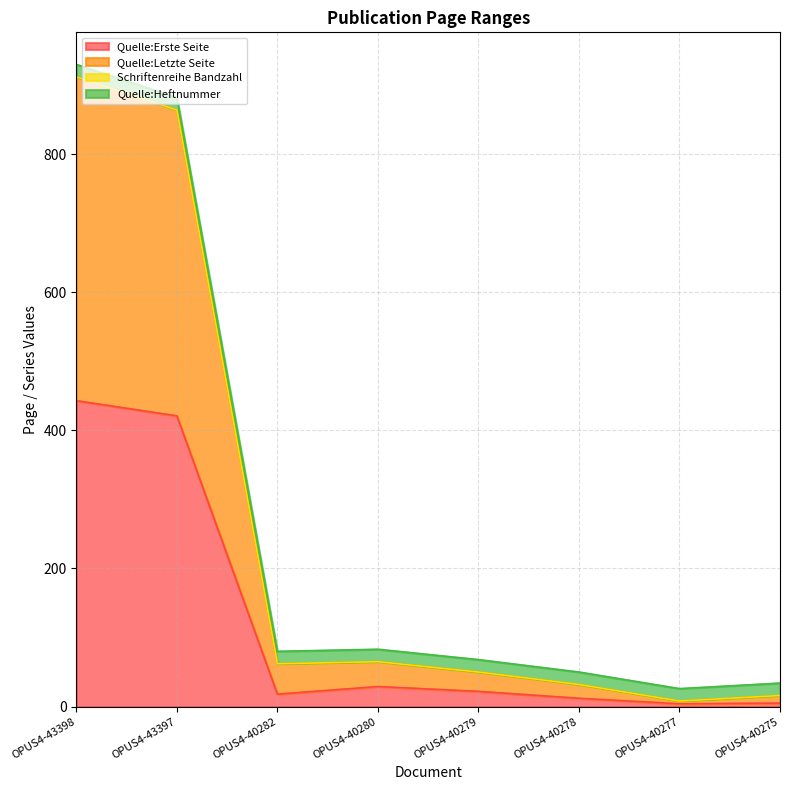

At how many categories does at least one series exceed 452?

2